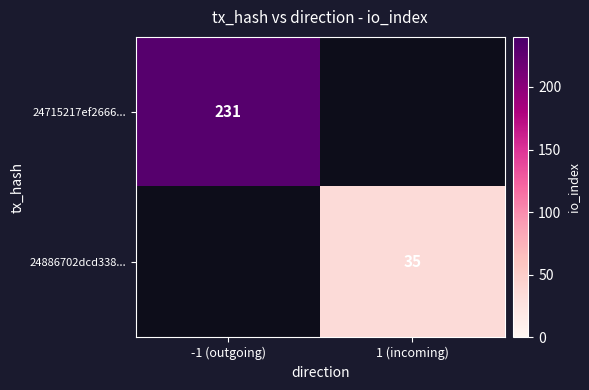

Is the value of 24886702dcd338... at 1 (incoming) greater than the value of 24715217ef2666... at -1 (outgoing)?

No